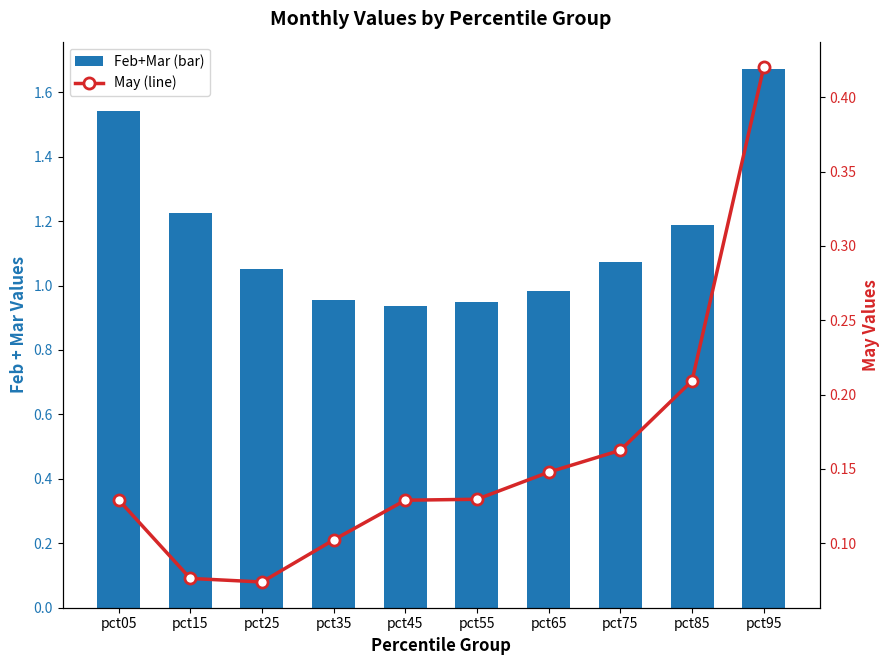

What is the value of the Feb+Mar (bar) bar at the 8th from the left?

1.1